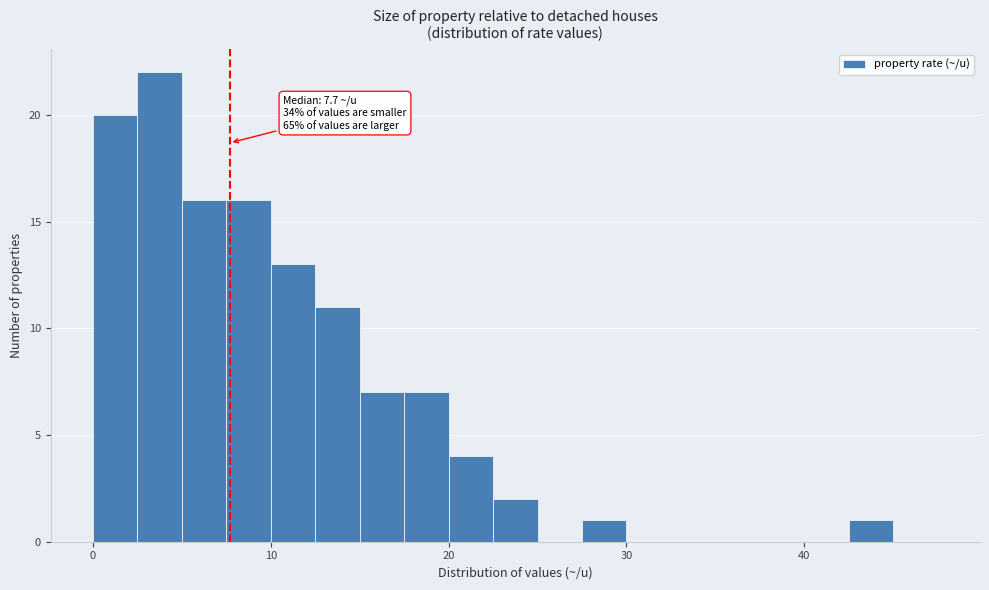

Around what value on the x-axis is the tallest bar? Give the approximate position of its centre, as read against the axis.

4